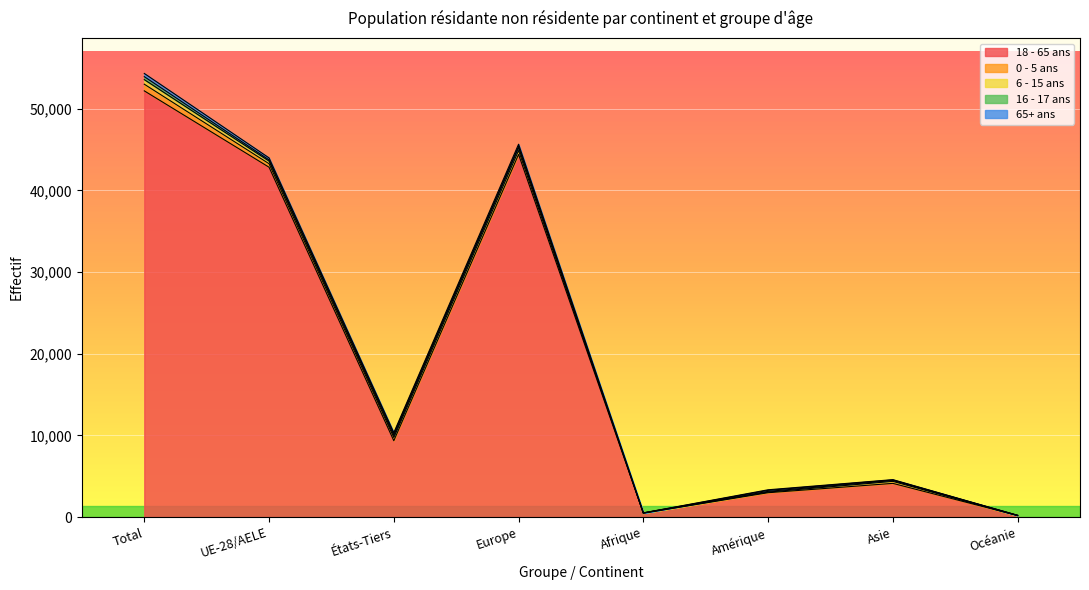

Which series ends up on top after the final intersection of 0 - 5 ans and 6 - 15 ans?

6 - 15 ans